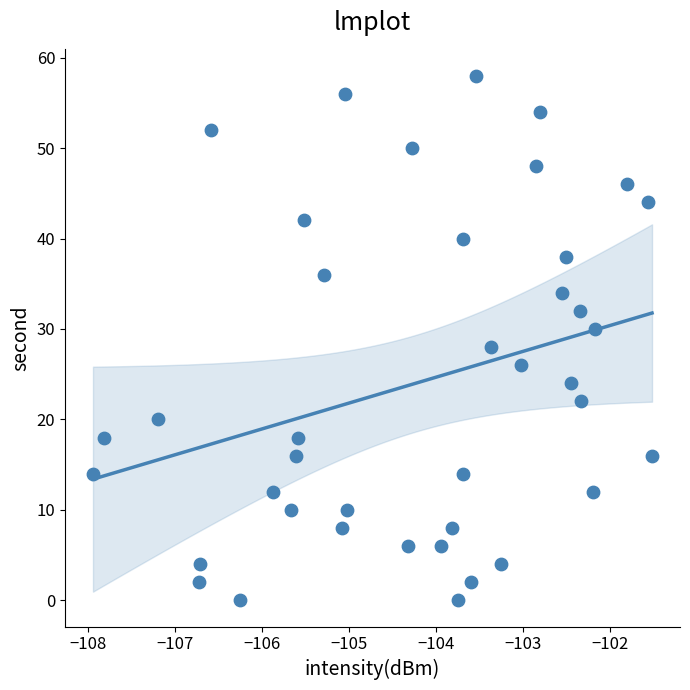

What is the range of Y values (max minus min)?

58